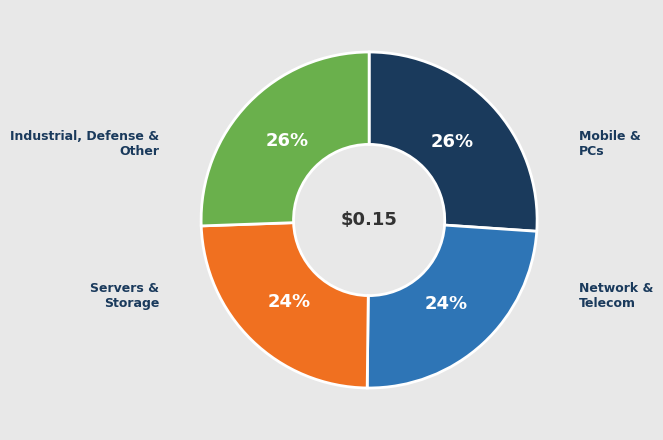

Does Network & Telecom account for over 50% of the chart?

No